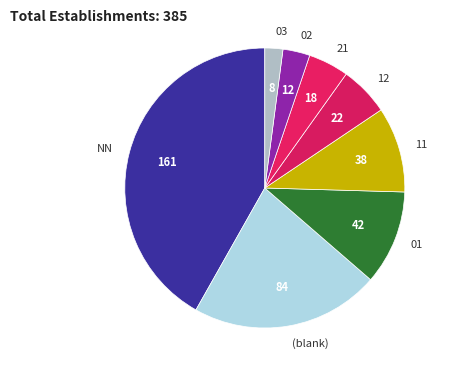

Is there any slice that represents more than half of the pie?

No